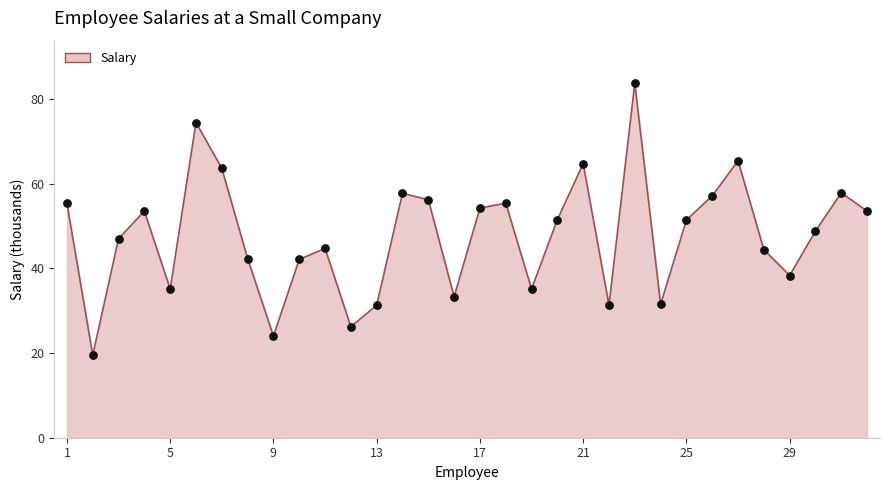

What is the difference between the maximum and minimum values?

64.2